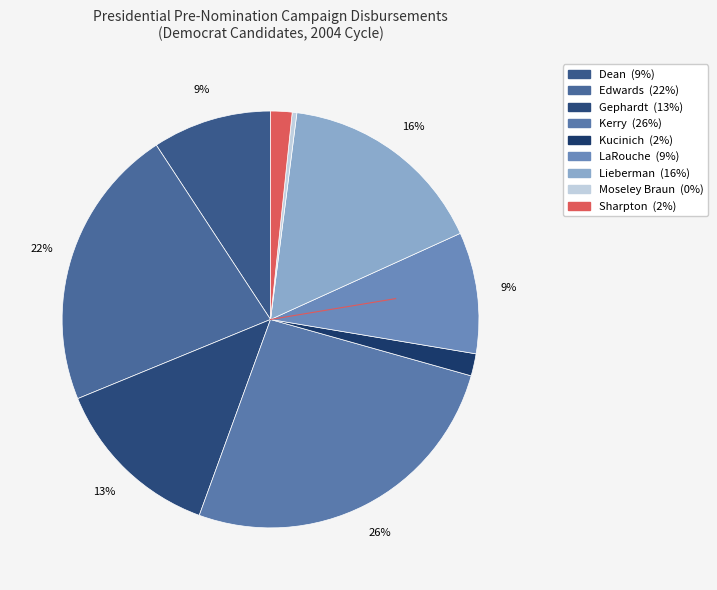

Do Moseley Braun and Gephardt together represent more than half of the pie?

No